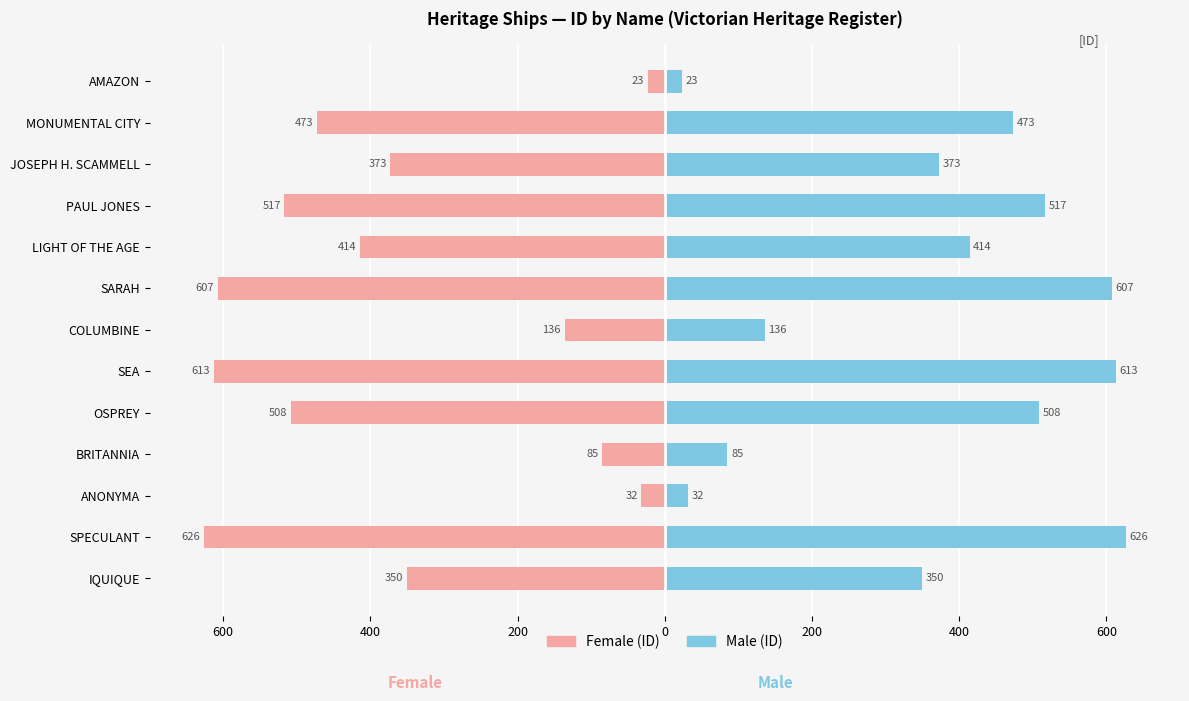

Between SARAH and PAUL JONES, which is larger?

PAUL JONES